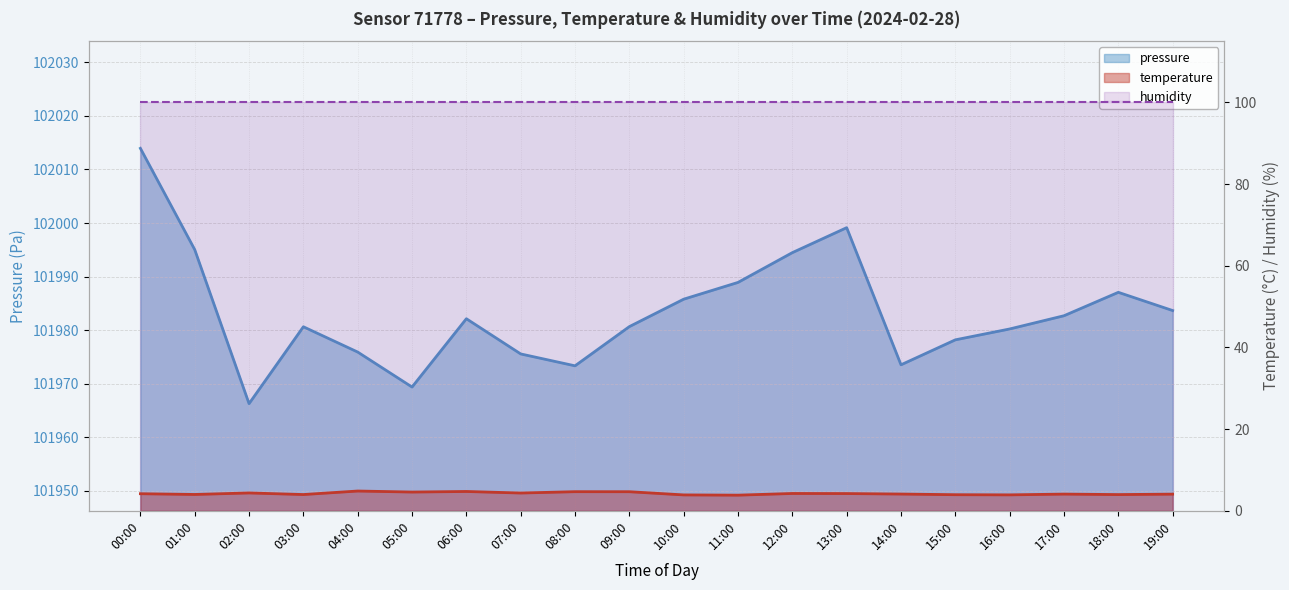

The value of temperature at 19:00 is 2.8. True or false?

False